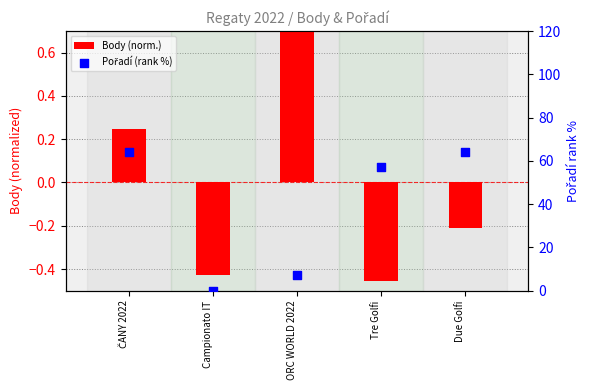

What is the total value across all series at Campionato IT?

-0.4